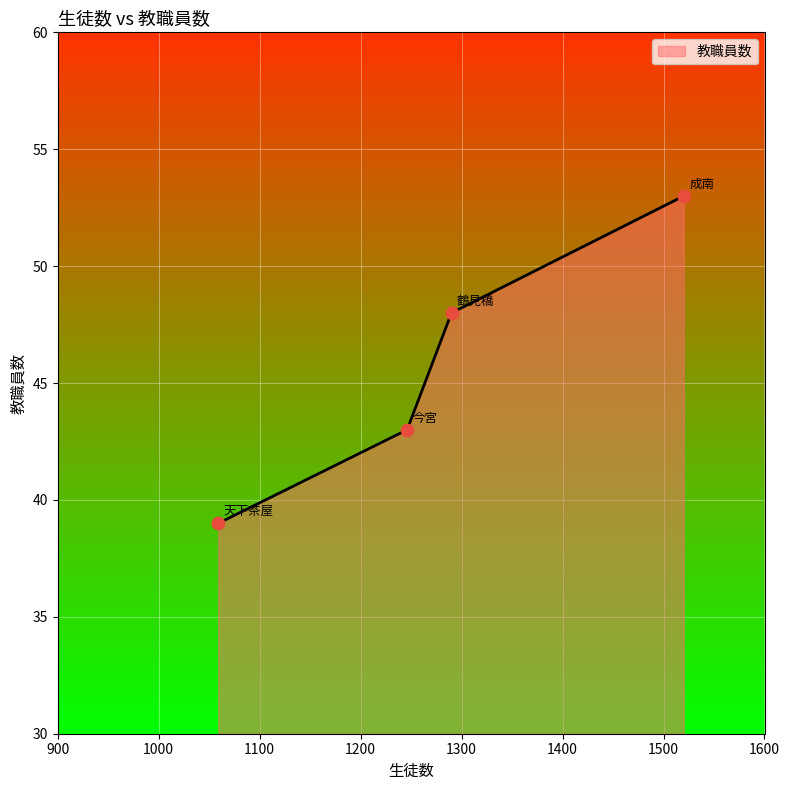

What is the greatest value displayed?

53